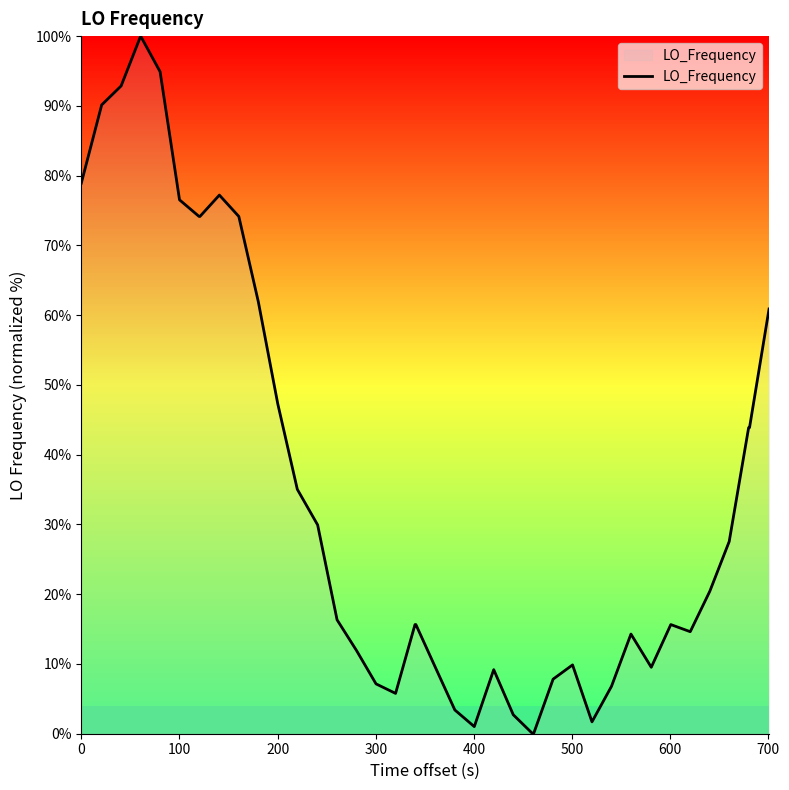

What is the greatest value displayed?

100.0